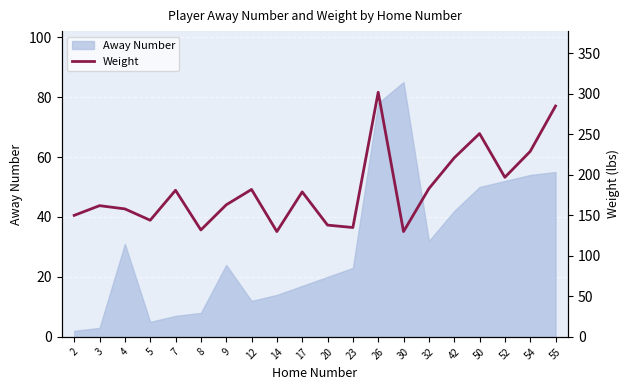

What is the value of the 3rd point from the left?

158